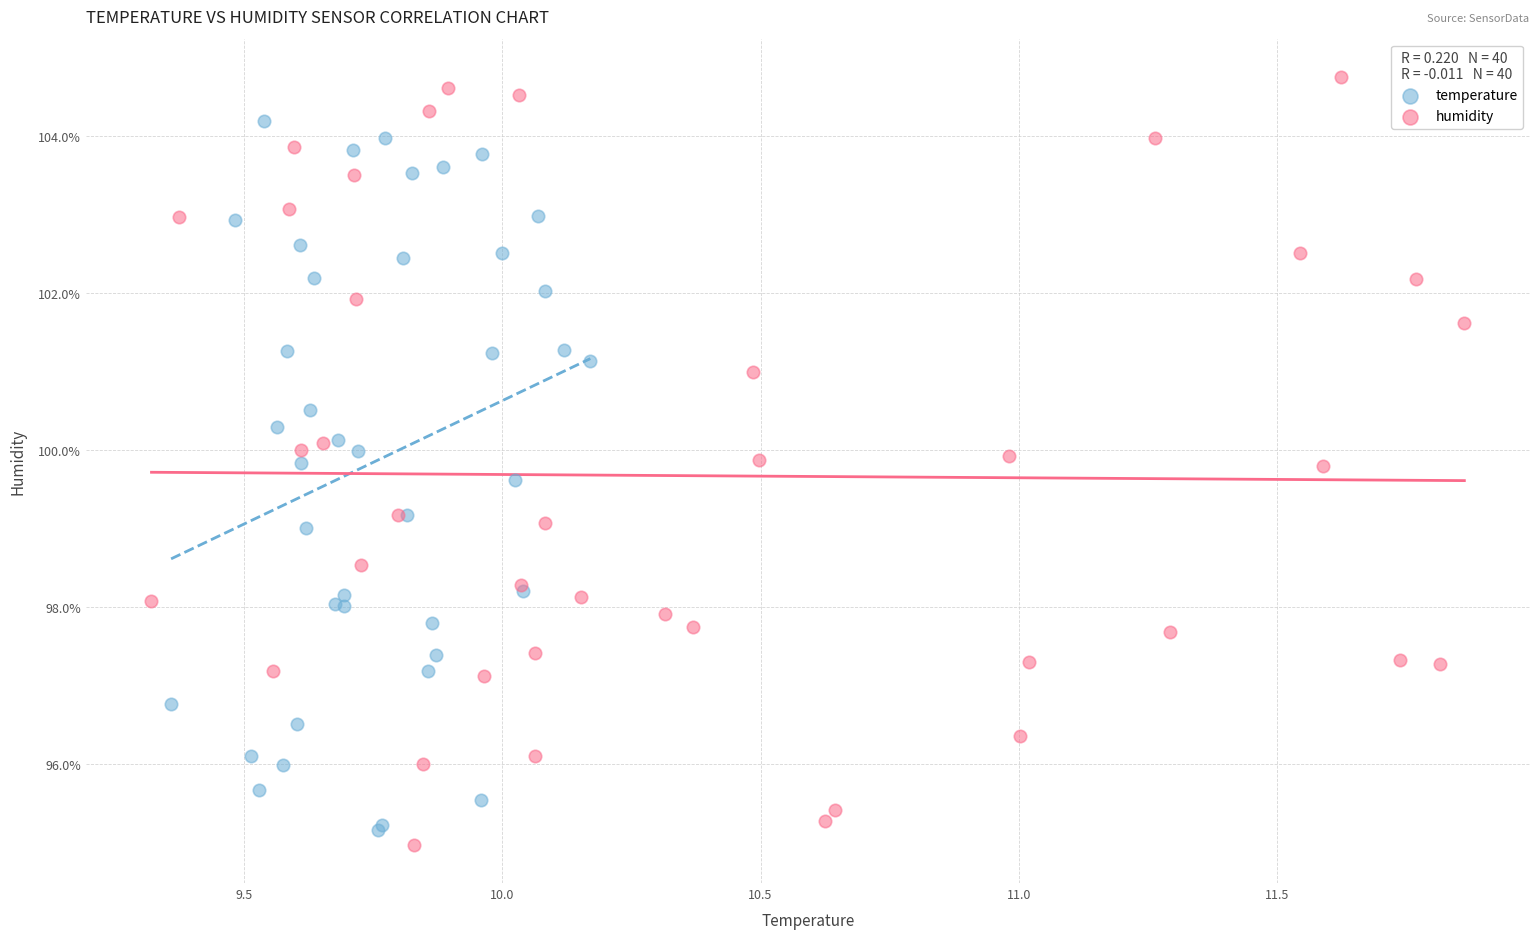

Which series contains the highest Y value?

humidity